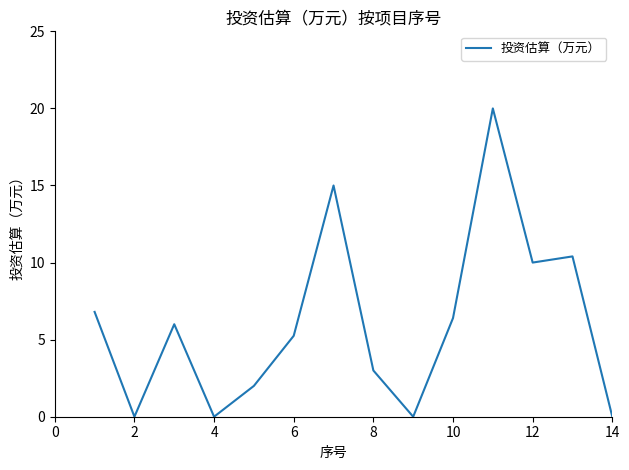

What is the greatest value displayed?

20.0